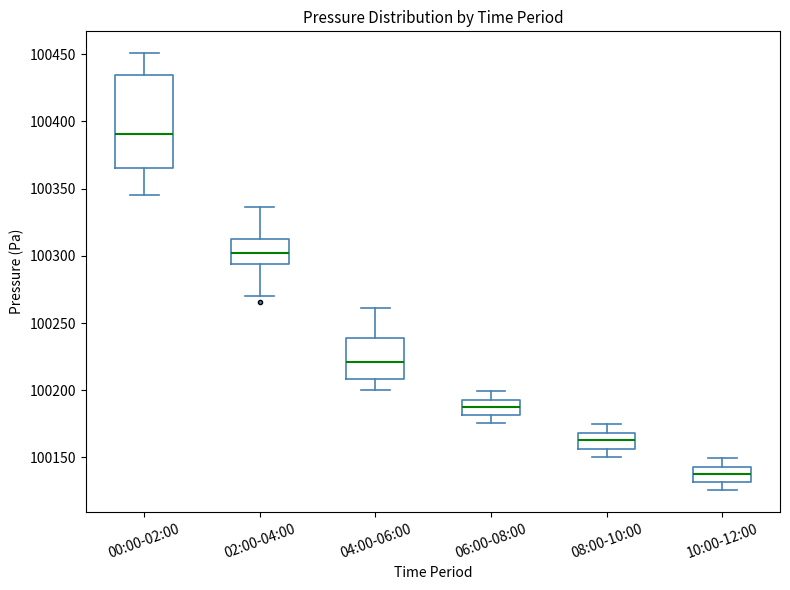

Which box is the tallest, from its lower edge to its upper edge?

00:00-02:00